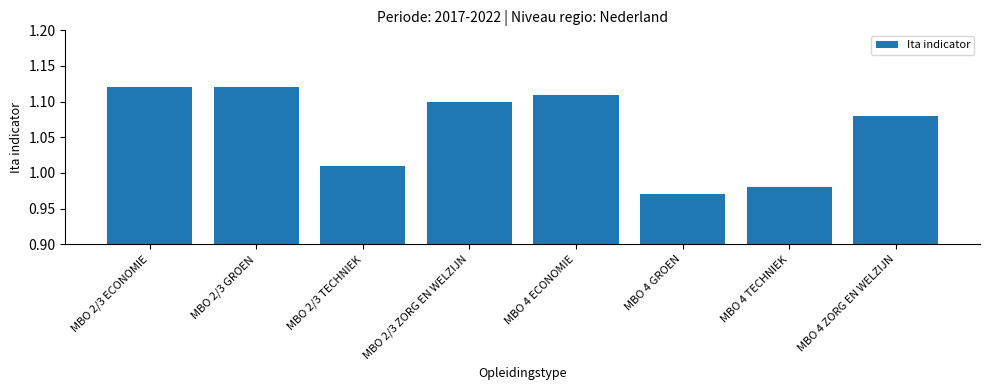

What position from the right is MBO 4 TECHNIEK?

2